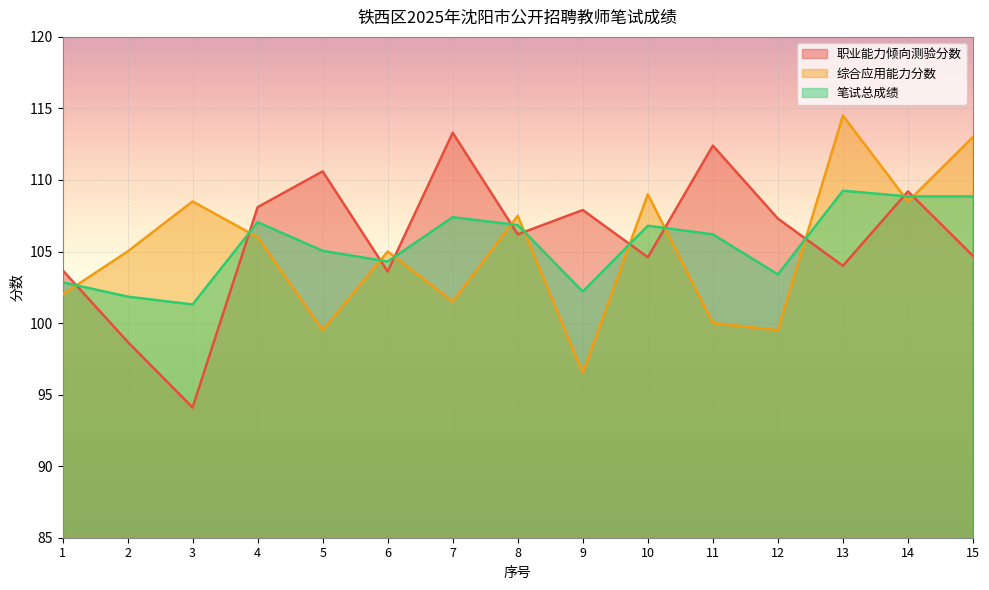

What is the total value across all series at 10?

320.4